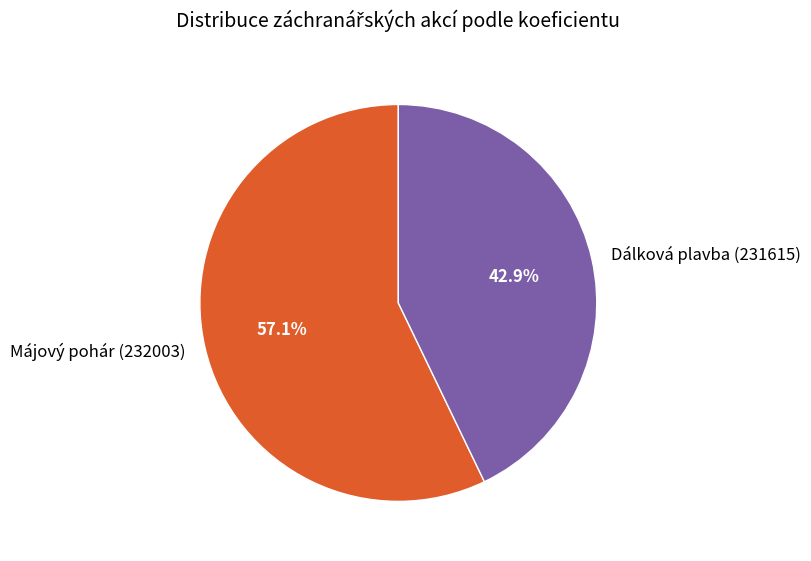

What is the smallest slice in the pie chart?

Dálková plavba (231615)